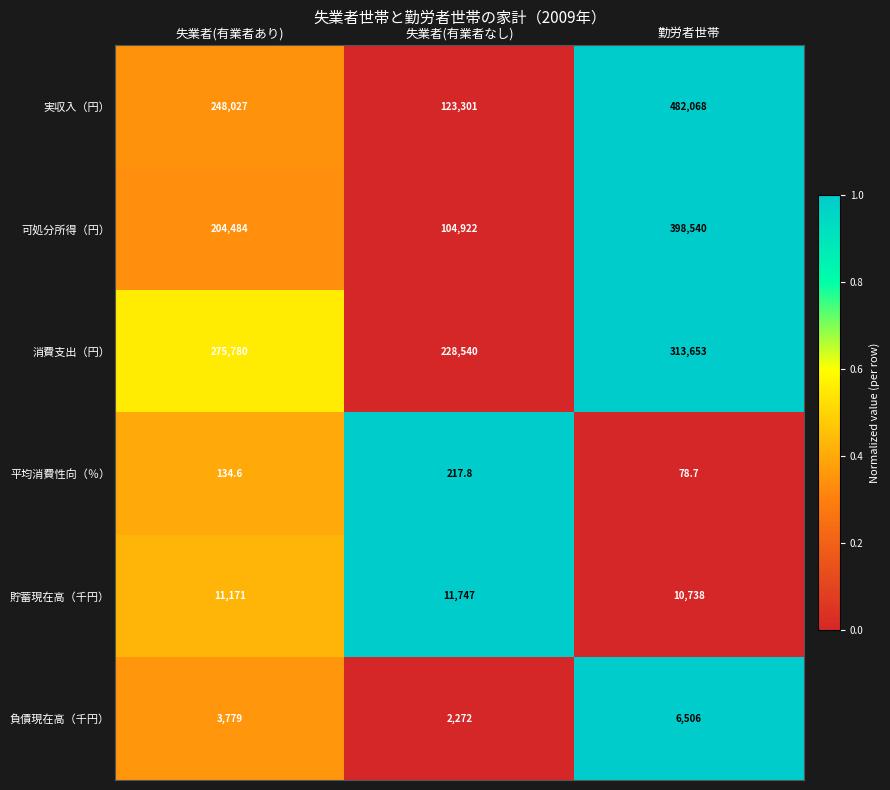

What is the difference between the maximum and second lowest values in the 可処分所得（円） series?

194056.0